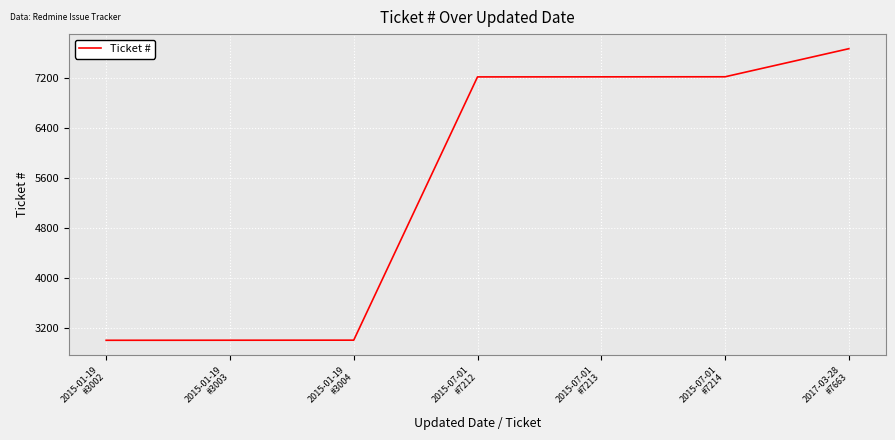

What is the difference between the second highest and second lowest values?

4211